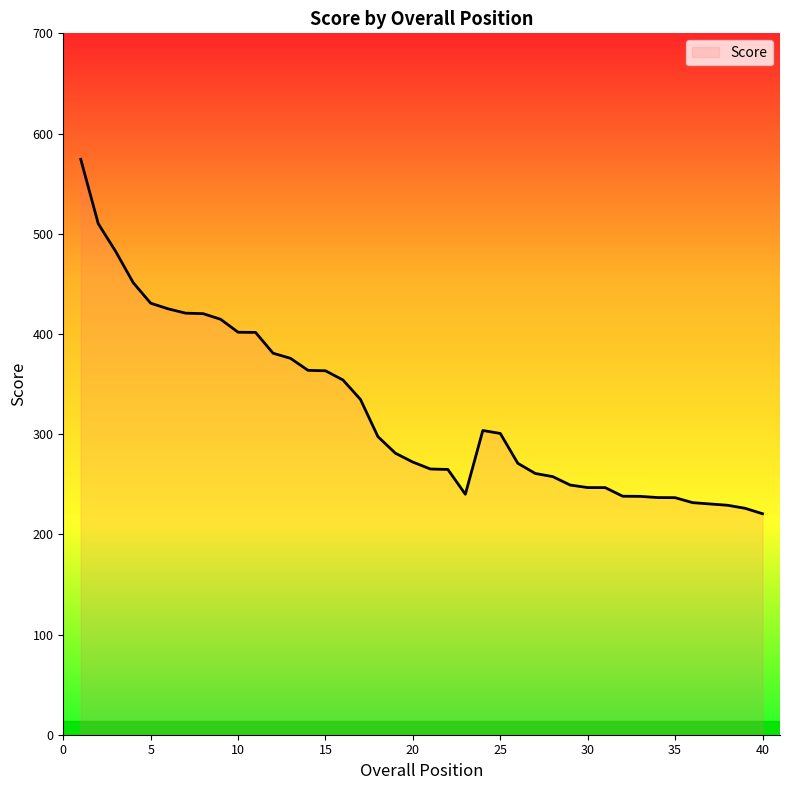

What is the maximum value shown in the chart?

574.3